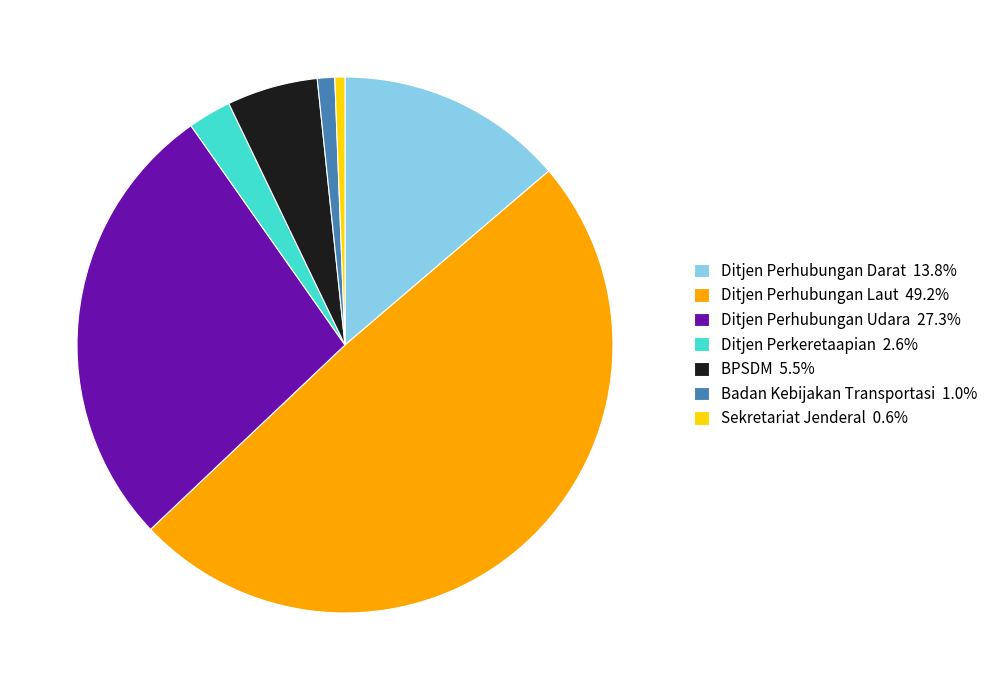

Combined, do Ditjen Perkeretaapian 2.6% and Ditjen Perhubungan Laut 49.2% account for over 50%?

Yes